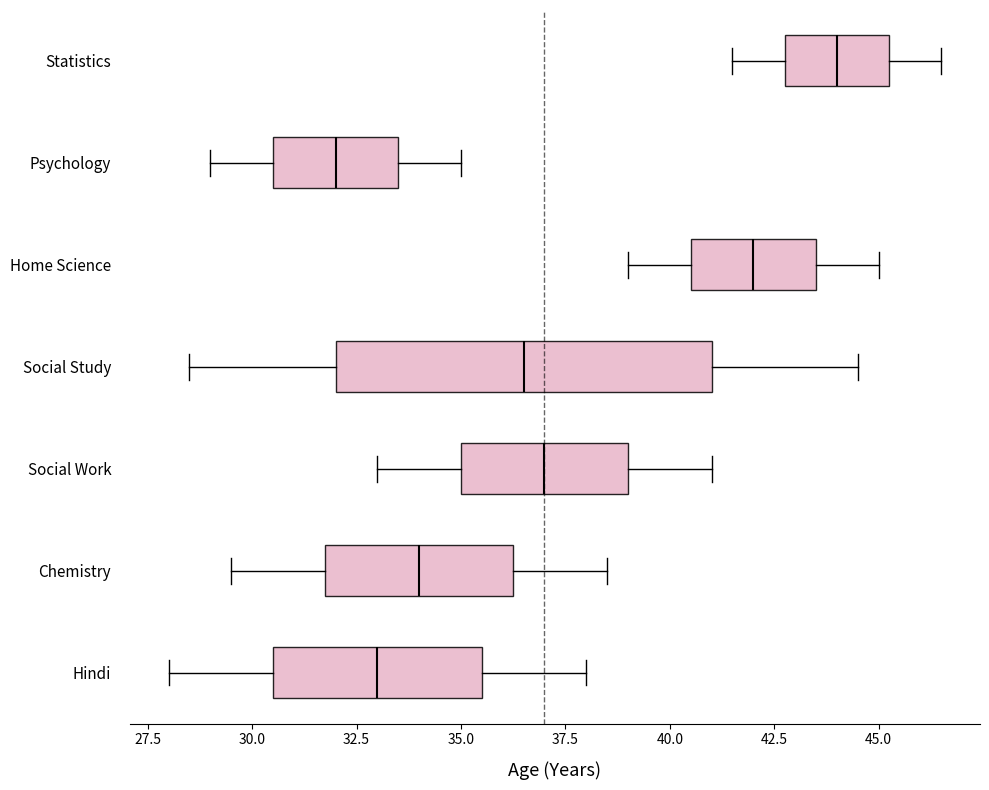

Reading bottom to top, transcribe this box plot: for each box, give where its median line is, the range the box spans, and where its two whiskers end, as read against the x-axis. The values are not printed on the chart, so give them approximately, as read against the axis.

Hindi: median 33.0, box 30.5 to 35.5, whiskers 28.0 to 38.0
Chemistry: median 34.0, box 32.0 to 36.5, whiskers 29.5 to 38.5
Social Work: median 37.0, box 35.0 to 39.0, whiskers 33.0 to 41.0
Social Study: median 36.5, box 32.0 to 41.0, whiskers 28.5 to 44.5
Home Science: median 42.0, box 40.5 to 43.5, whiskers 39.0 to 45.0
Psychology: median 32.0, box 30.5 to 33.5, whiskers 29.0 to 35.0
Statistics: median 44.0, box 43.0 to 45.5, whiskers 41.5 to 46.5